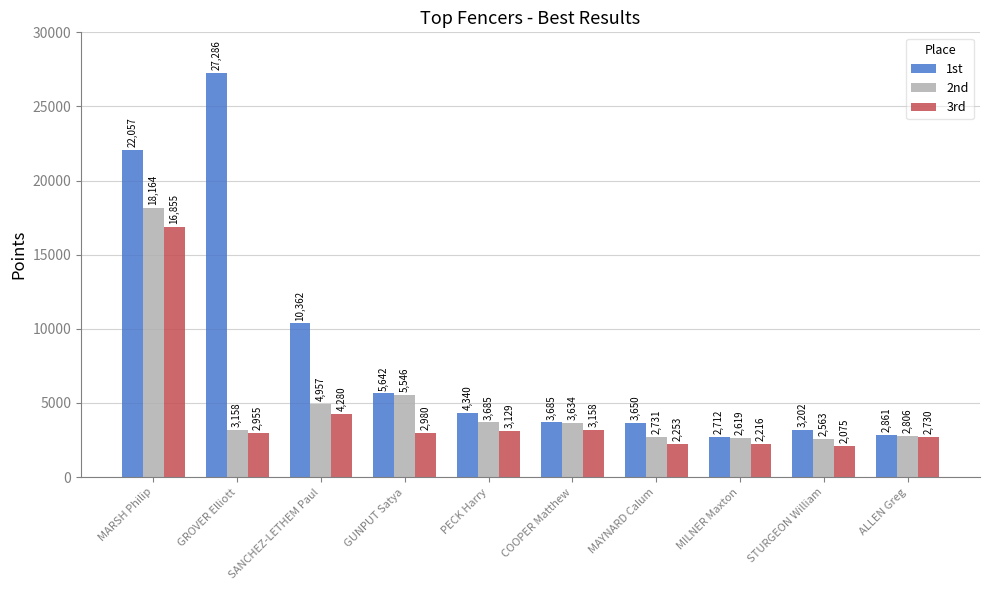

What is the sum of all 1st values?

85797